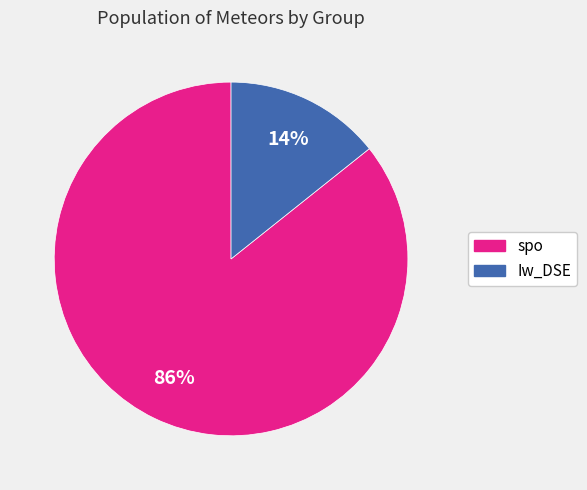

True or false: spo accounts for 91% of the total.

False